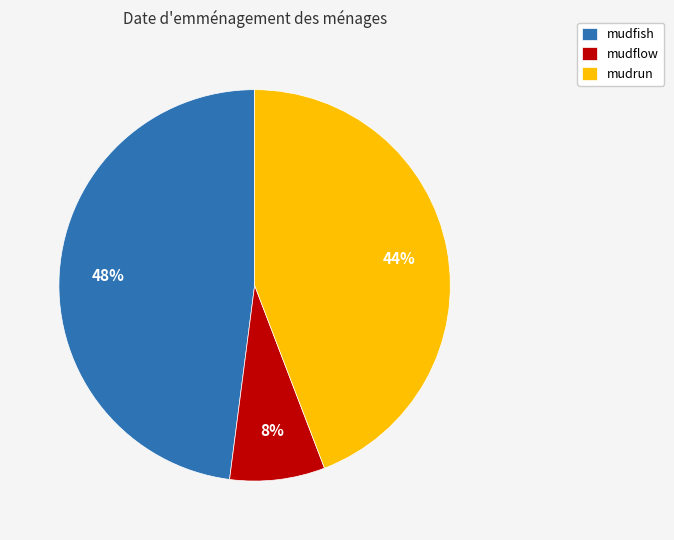

The mudflow slice represents 13% of the pie. True or false?

False